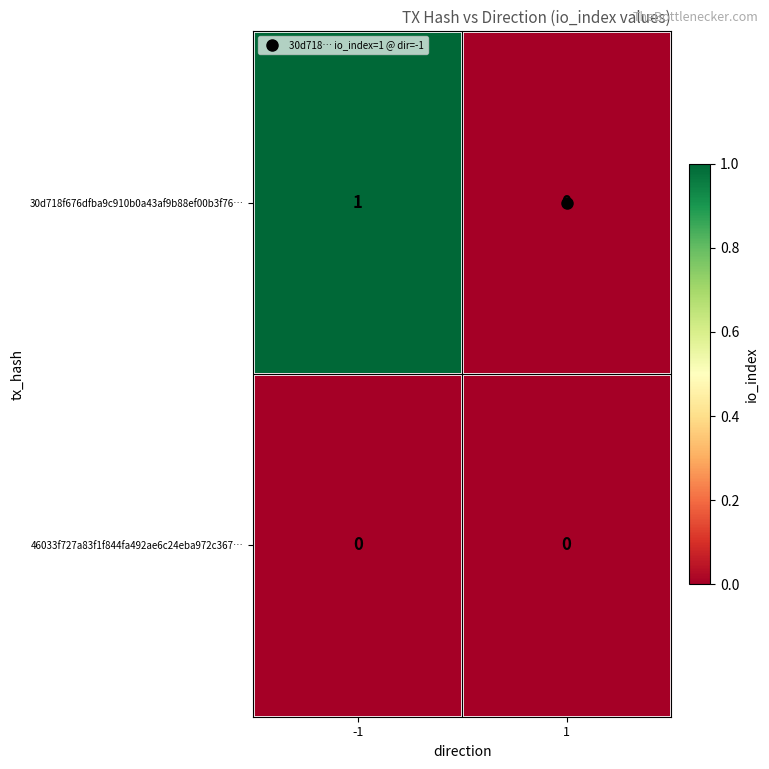

Rank the series by their average value, from highest to lowest.

30d718f676dfba9c910b0a43af9b88ef00b3f76…, 46033f727a83f1f844fa492ae6c24eba972c367…